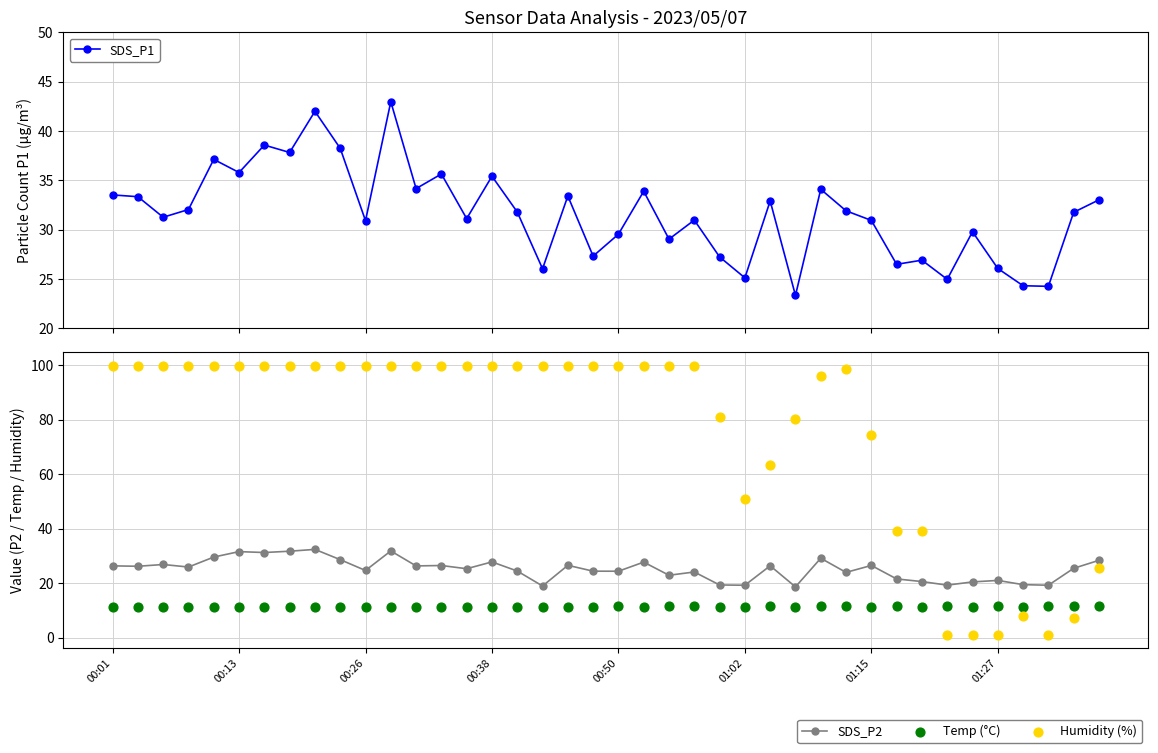

What is the total value across all series at 16?

167.5